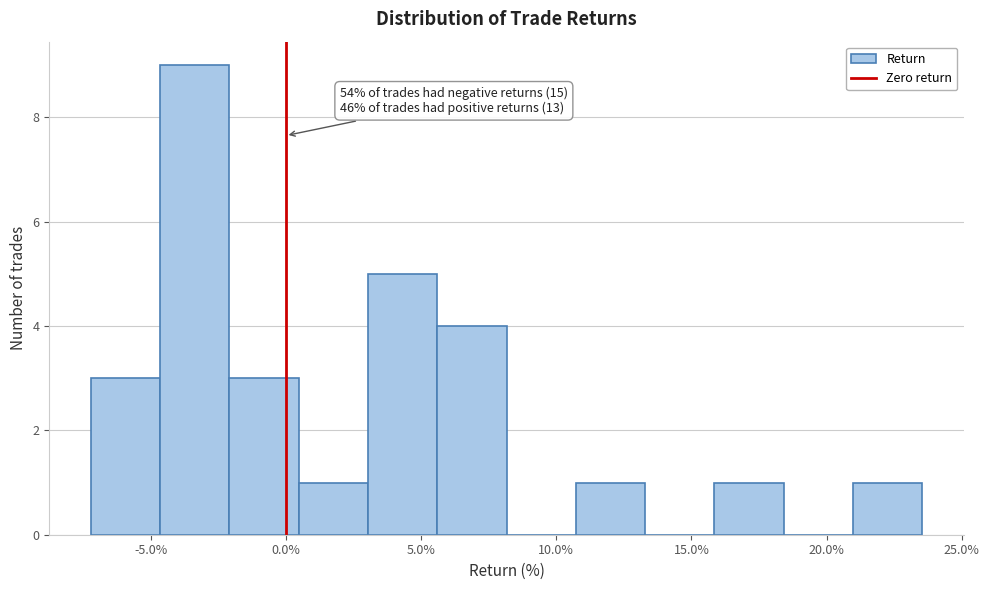

Which range on the x-axis has the tallest bar?

-4.5 to -2.0